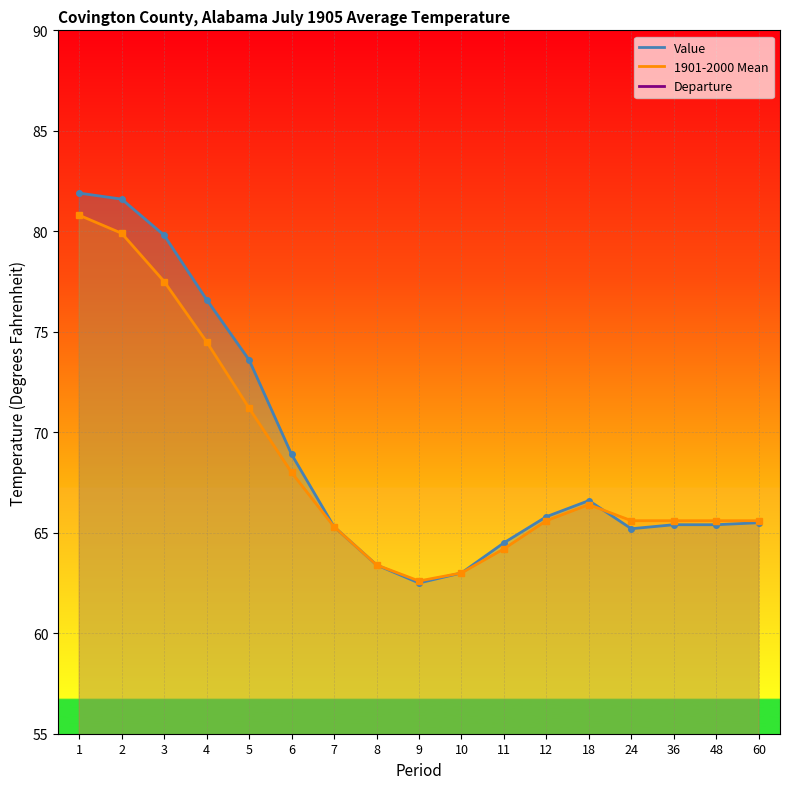

How many data points in Value are above 65?

13